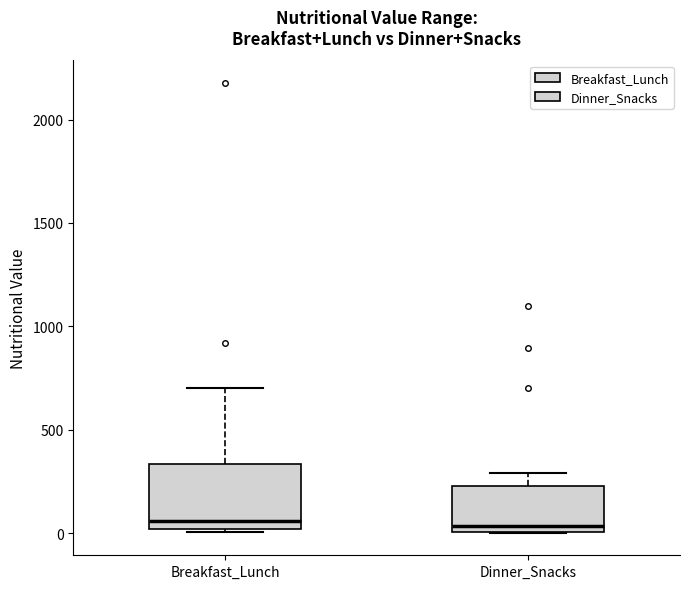

Reading left to right, transcribe this box plot: for each box, give where its median line is, the range the box spans, and where its two whiskers end, as read against the y-axis. The values are not printed on the chart, so give them approximately, as read against the axis.

Breakfast_Lunch: median 50, box 0 to 350, whiskers 0 to 700
Dinner_Snacks: median 50, box 0 to 250, whiskers 0 to 300